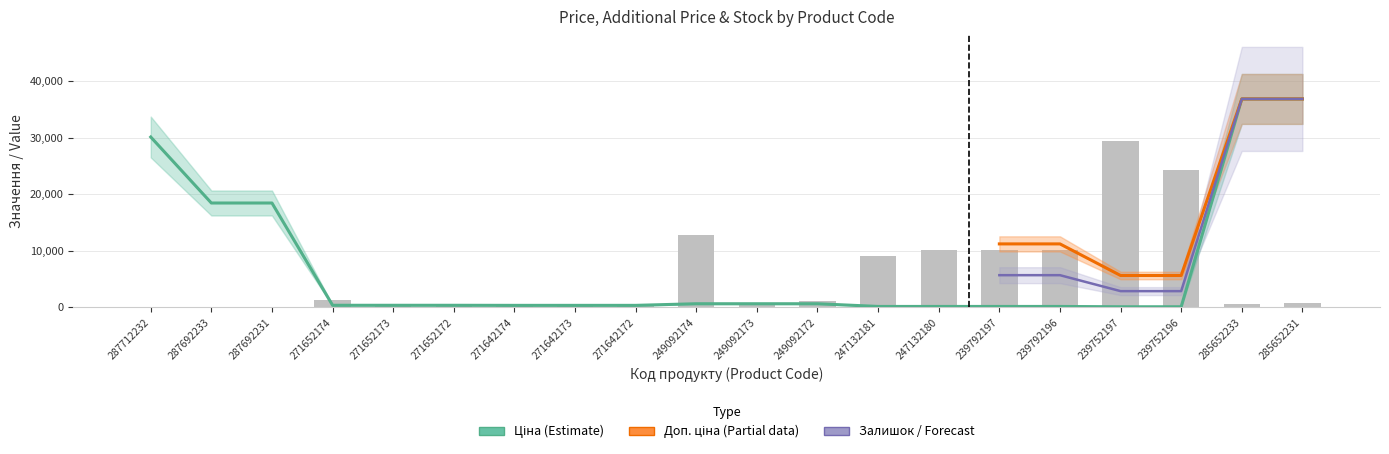

What position from the left is 271642174?

7